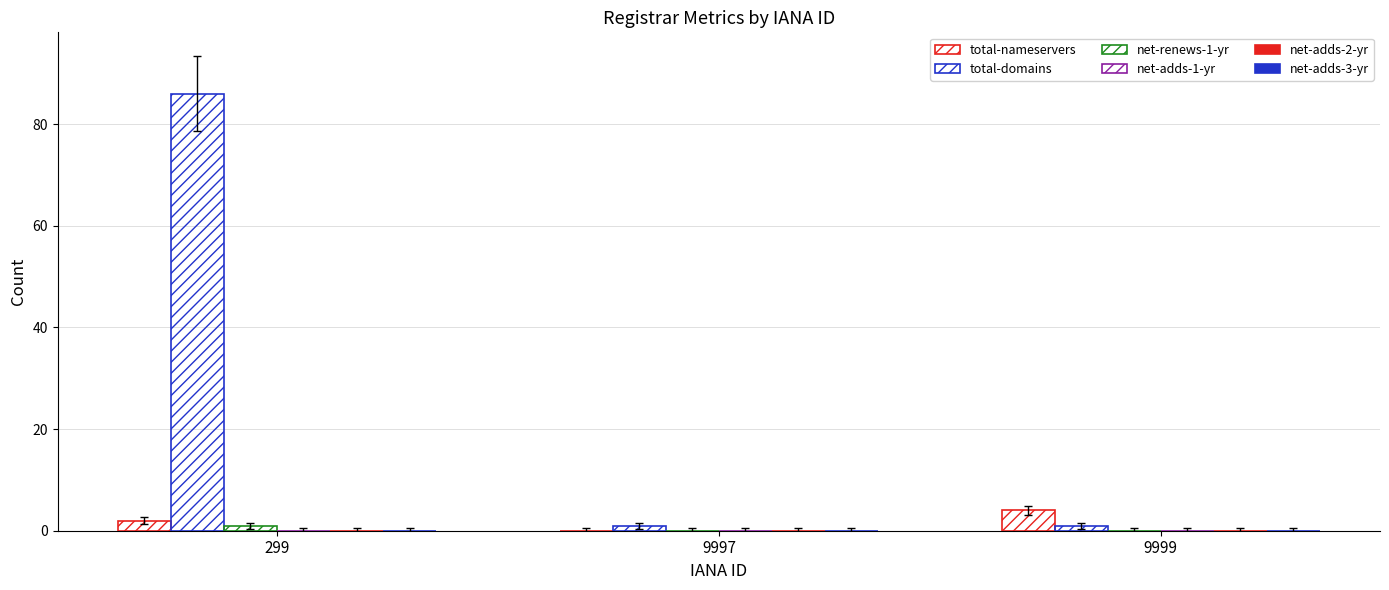

Which label corresponds to the largest value in the chart?

299